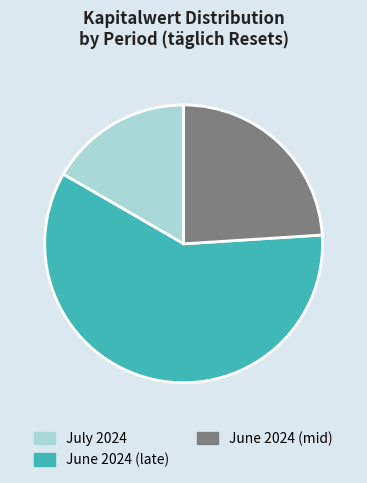

Which slice is the largest?

June 2024 (late)